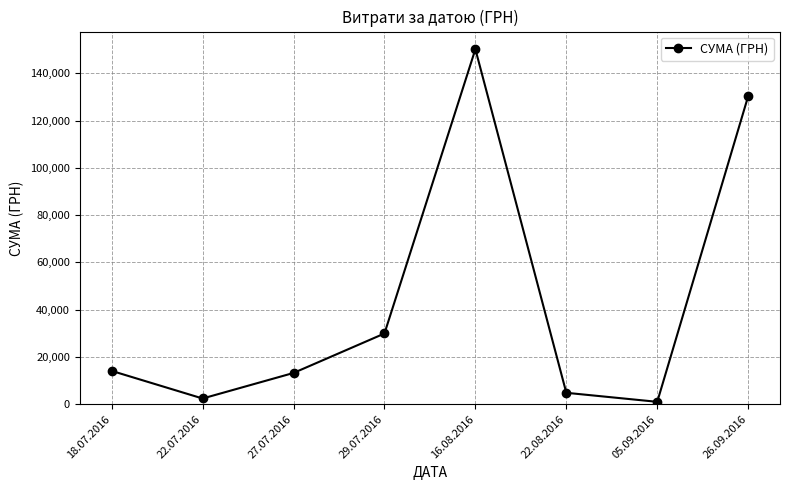

How many interior local valleys (lower than both neighbors) does the data have?

2